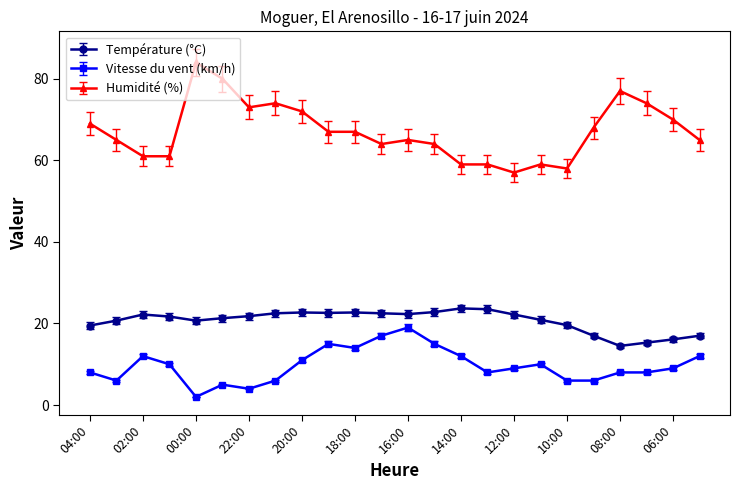

What is the value of the Température (°C) point at the 16th from the left?

23.5